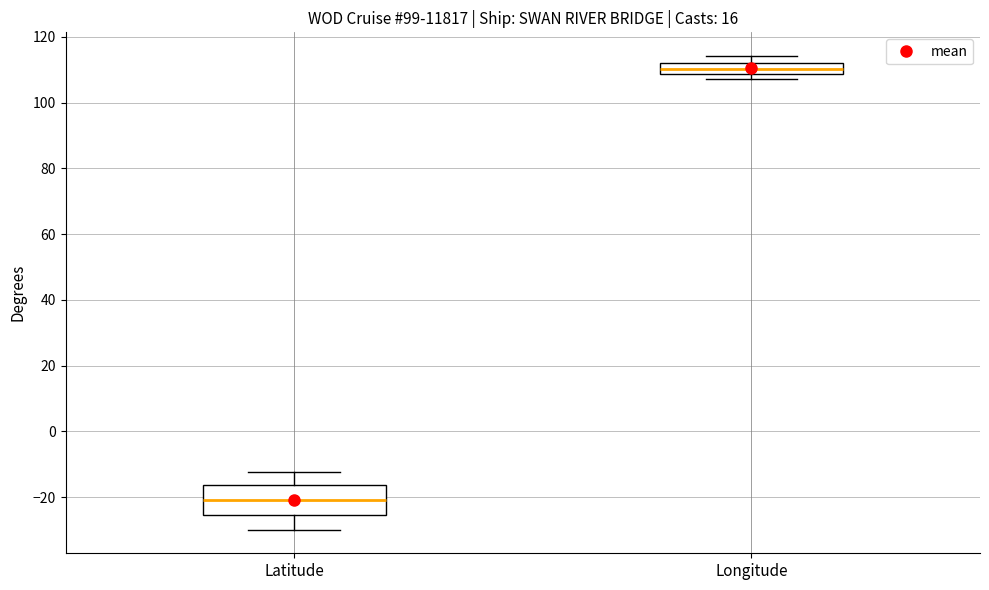

Reading left to right, transcribe this box plot: for each box, give where its median line is, the range the box spans, and where its two whiskers end, as read against the y-axis. The values are not printed on the chart, so give them approximately, as read against the axis.

Latitude: median -22, box -26 to -16, whiskers -30 to -12
Longitude: median 110, box 108 to 112, whiskers 108 (just below the box's lower edge) to 114